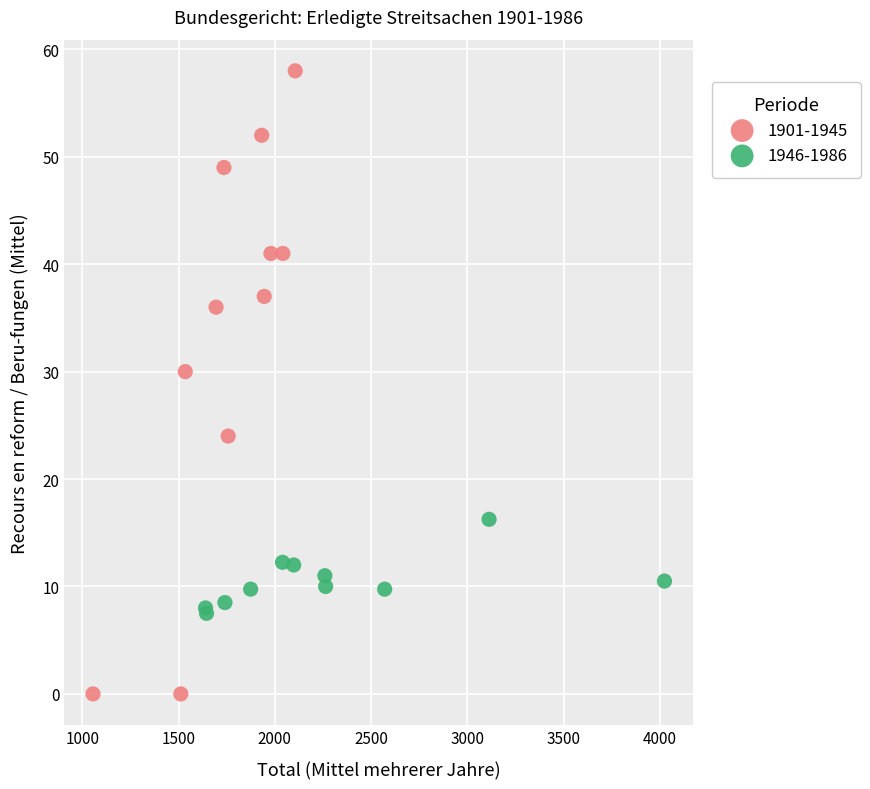

Which series has the largest Y range (max minus min)?

1901-1945